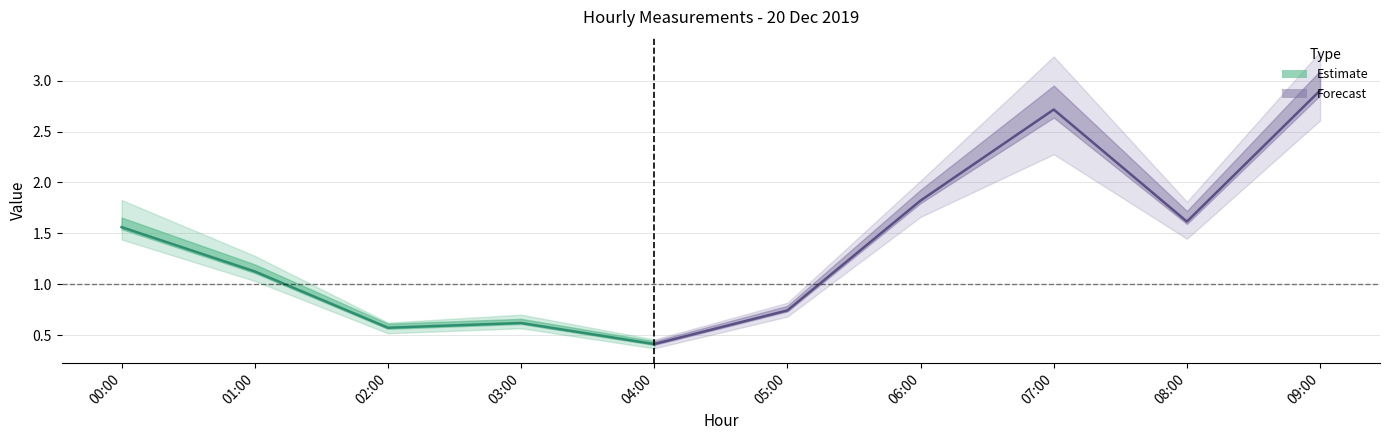

Is the value of col_7 at 03:00 greater than the value of col_5 at 00:00?

No